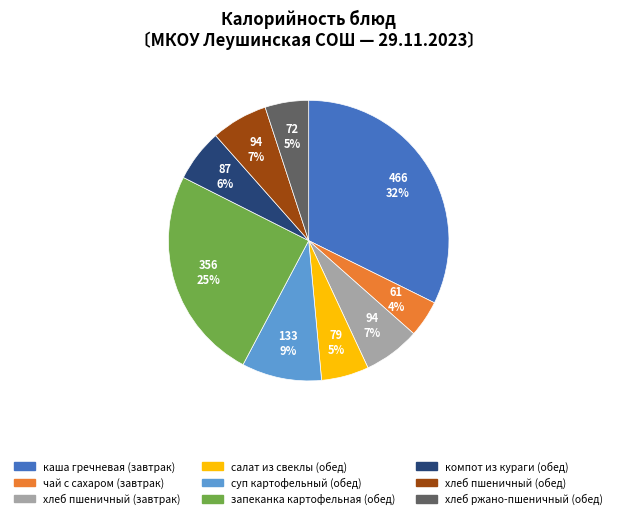

Does any single category account for the majority?

No